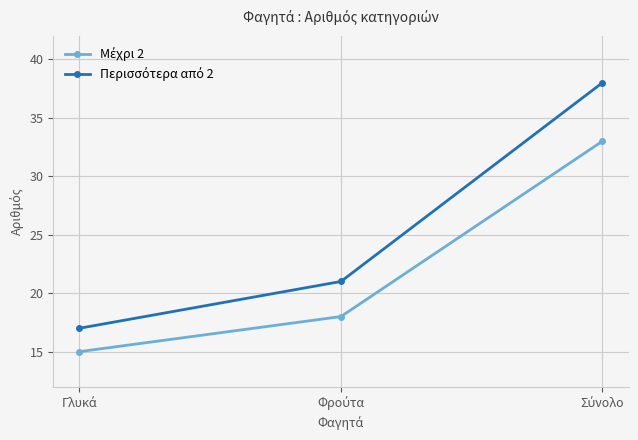

What is the maximum value shown in the chart?

38